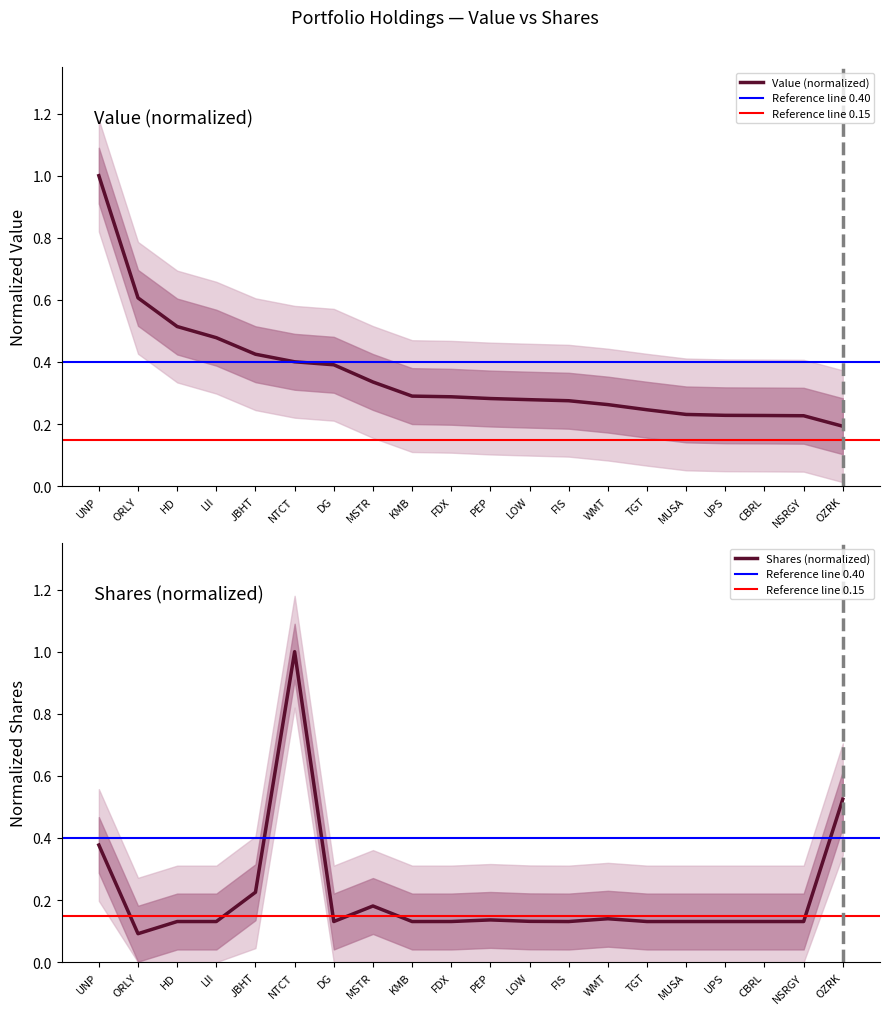

At which category is the sum across all series the highest?

NTCT